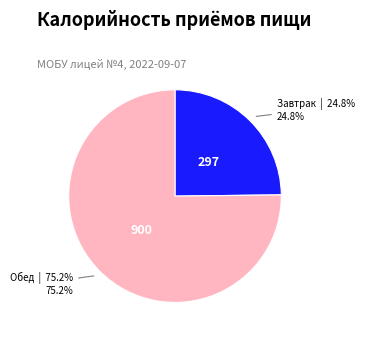

Count the number of slices in the pie.

2